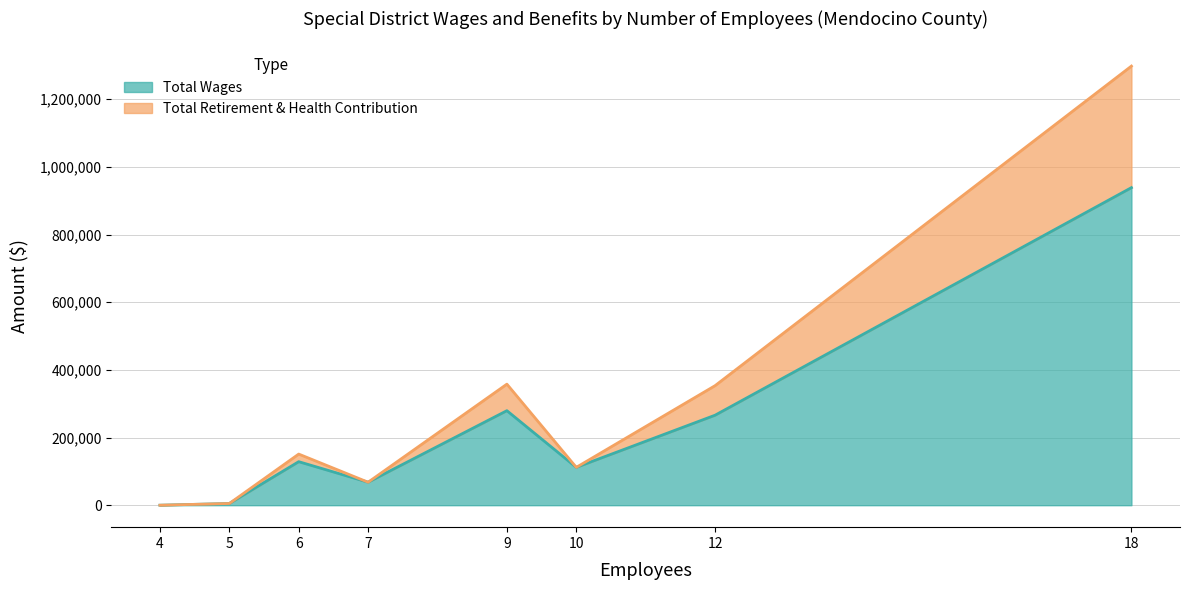

What is the total value across all series at Brooktrails
Township?

1297900